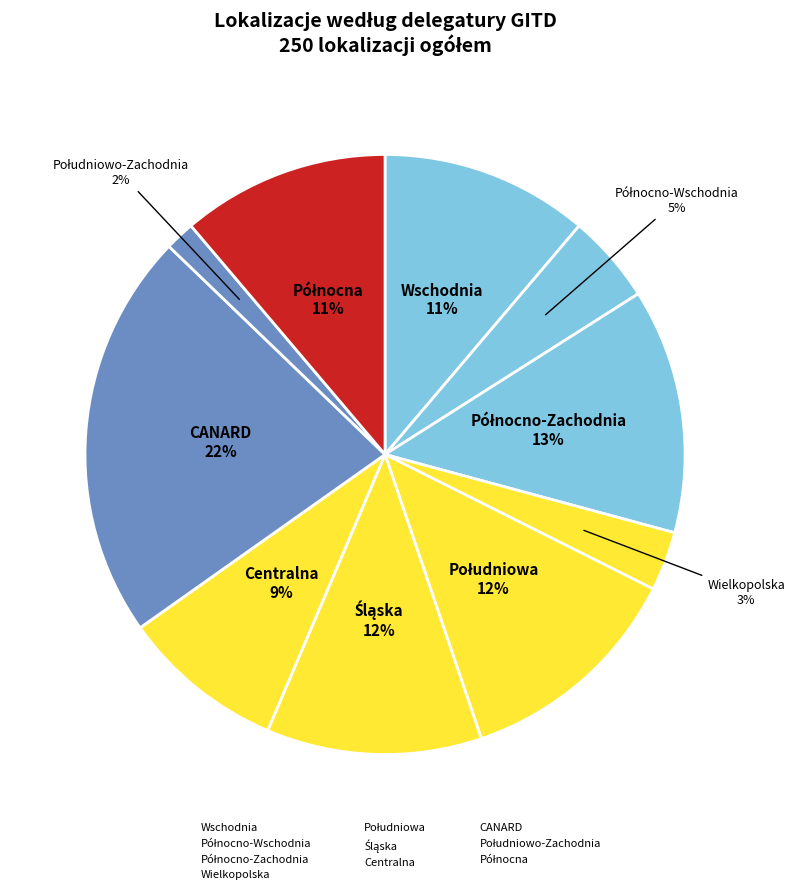

Between Północna and Wielkopolska, which is larger?

Północna